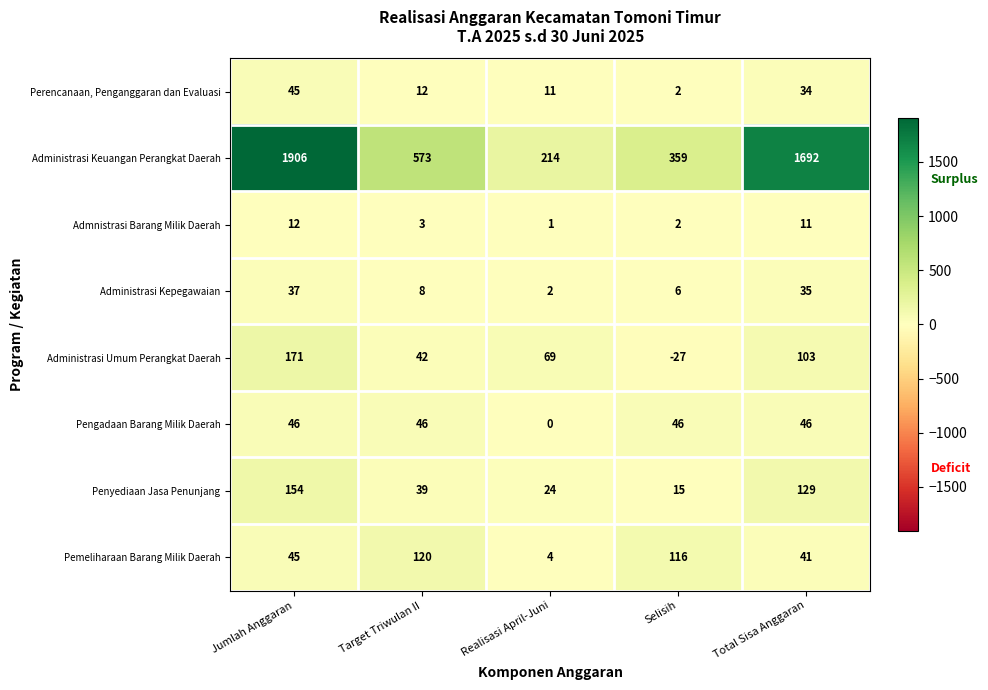

What is the difference between the maximum and second lowest values in the Administrasi Umum Perangkat Daerah series?

129